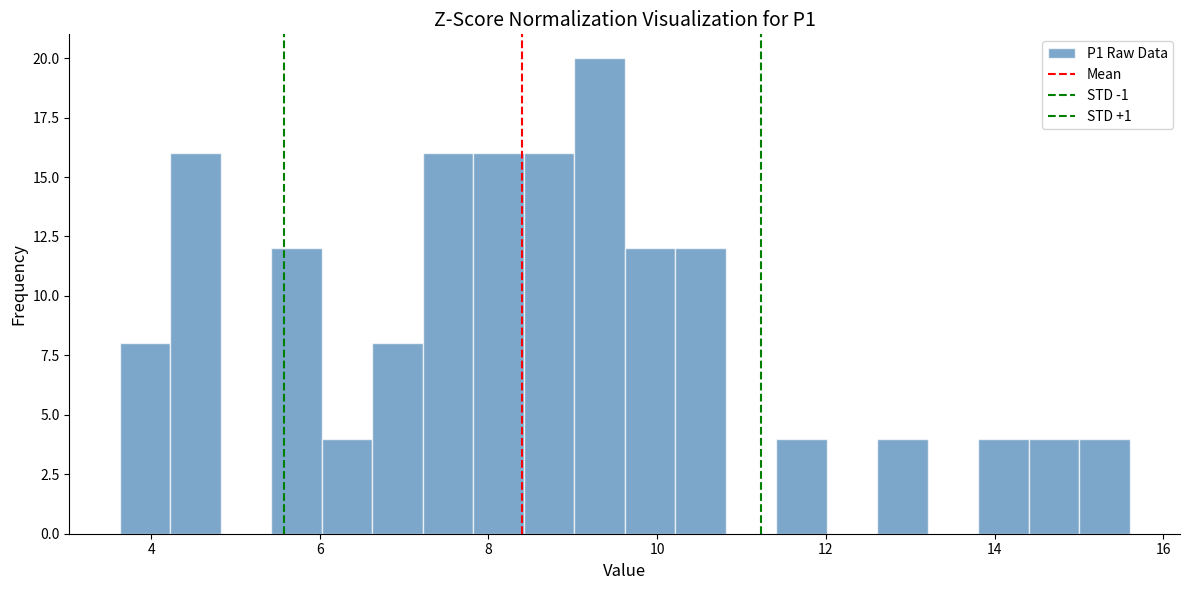

Around what value on the x-axis is the tallest bar? Give the approximate position of its centre, as read against the axis.

9.4